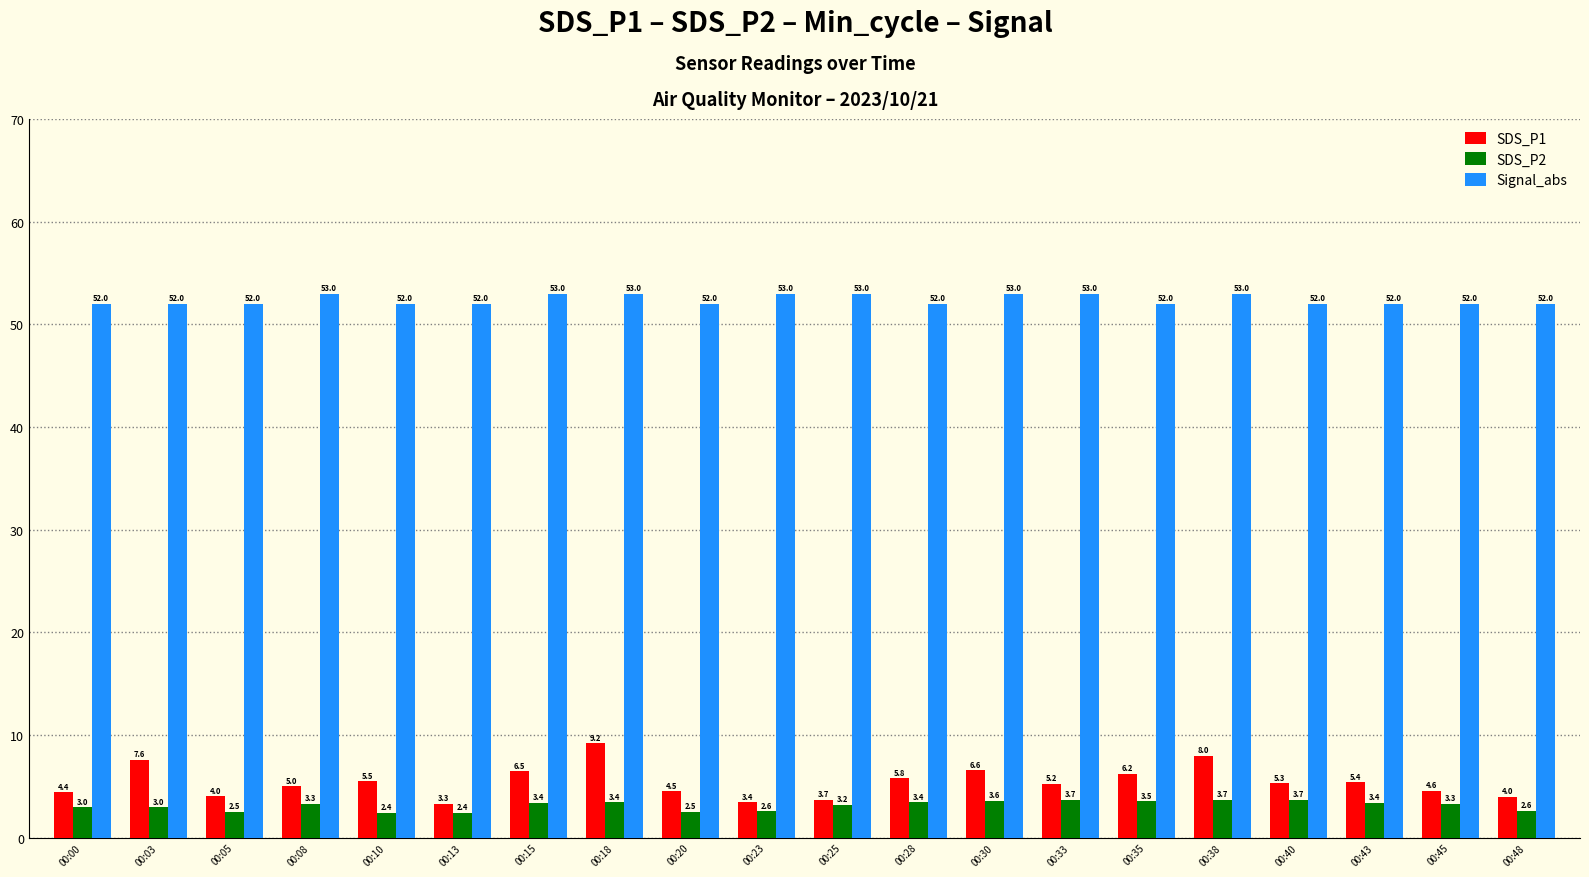

List the series in order of their peak value, lowest first.

SDS_P2, SDS_P1, Signal_abs